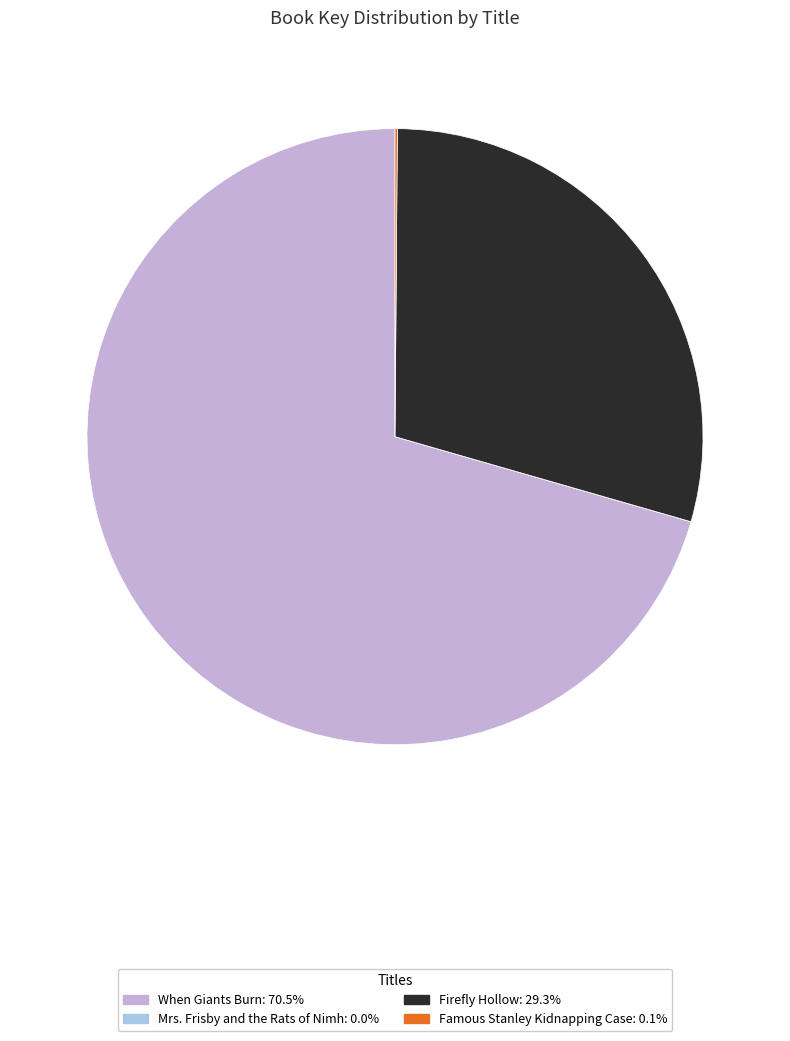

Approximately how many times larger is the value at Firefly Hollow compared to When Giants Burn?

0.4